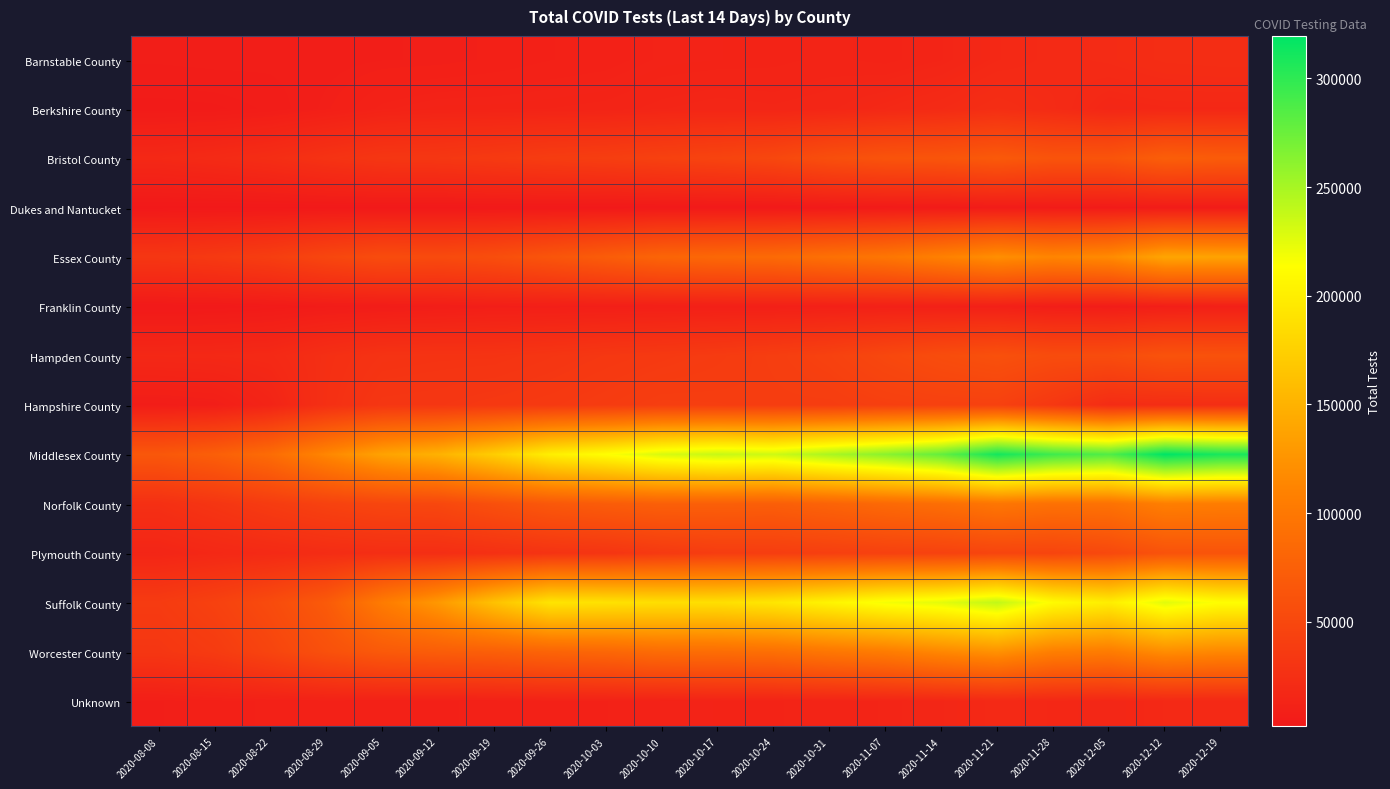

Which category has the lowest value across all series?

2020-08-08